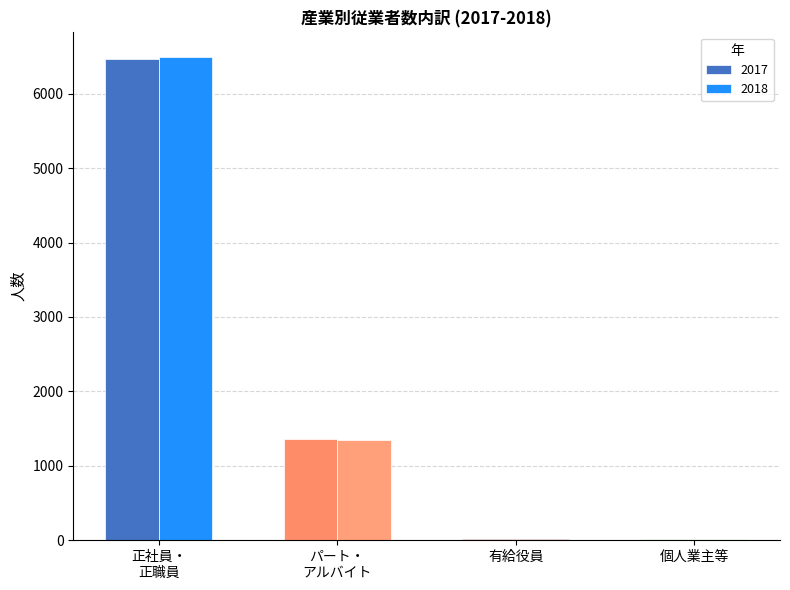

What is the sum of all 2018 values?

7865